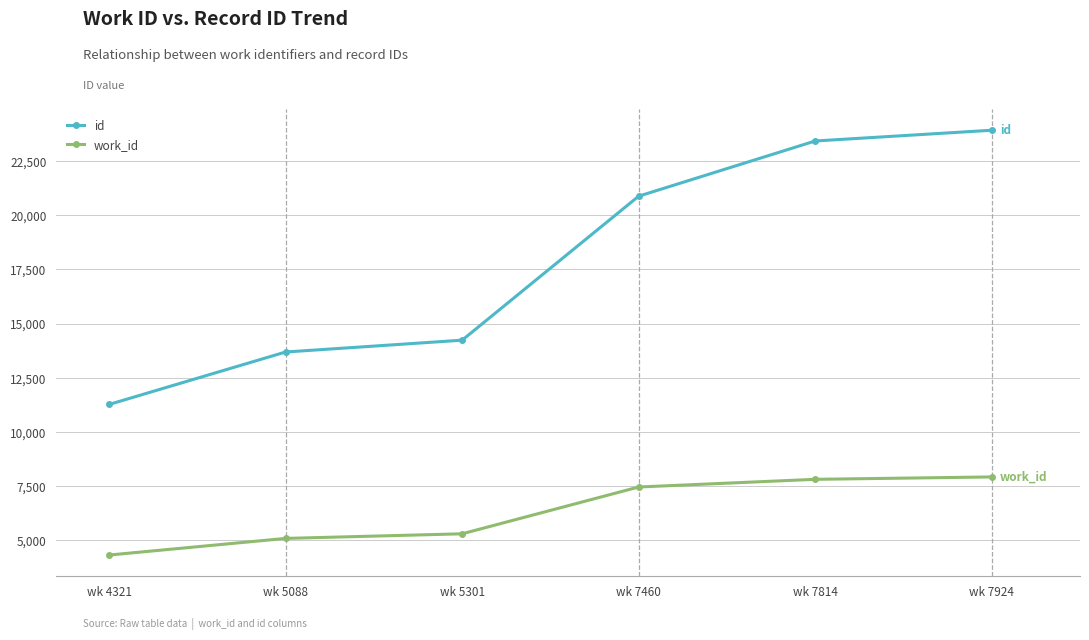

At wk 7924, list the series in order from smallest to largest.

work_id, id